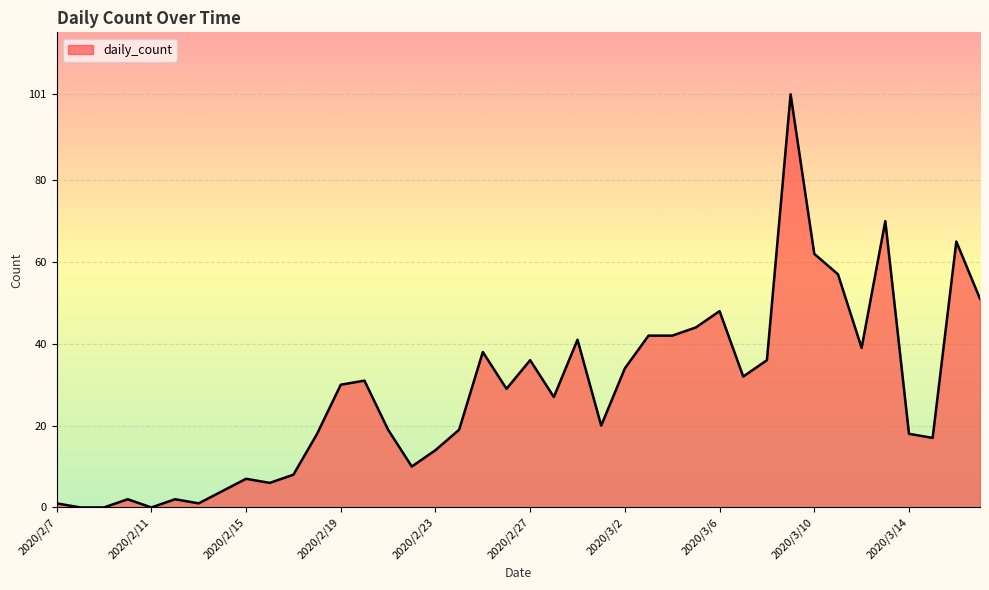

What is the difference between the maximum and minimum values?

101